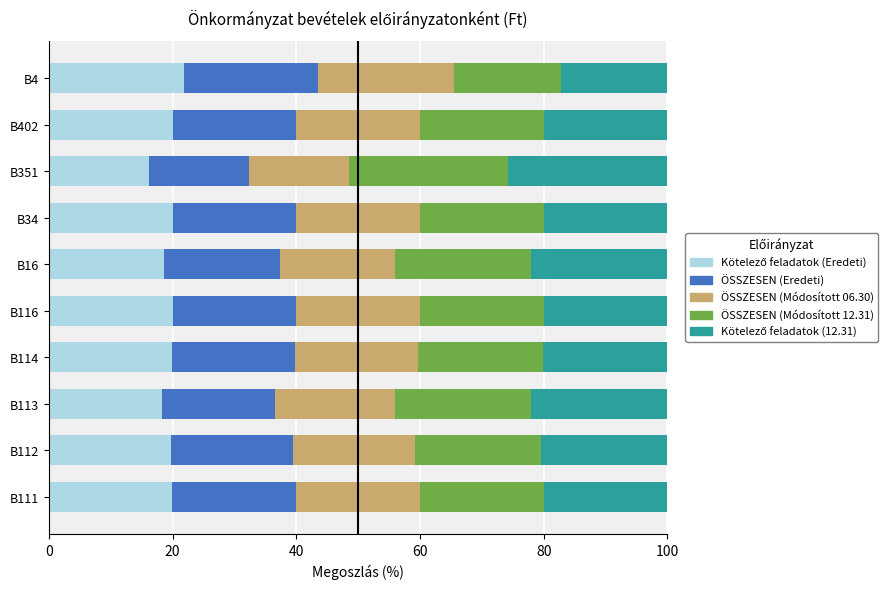

Which series has the largest range (max minus min)?

ÖSSZESEN (Módosított 12.31)